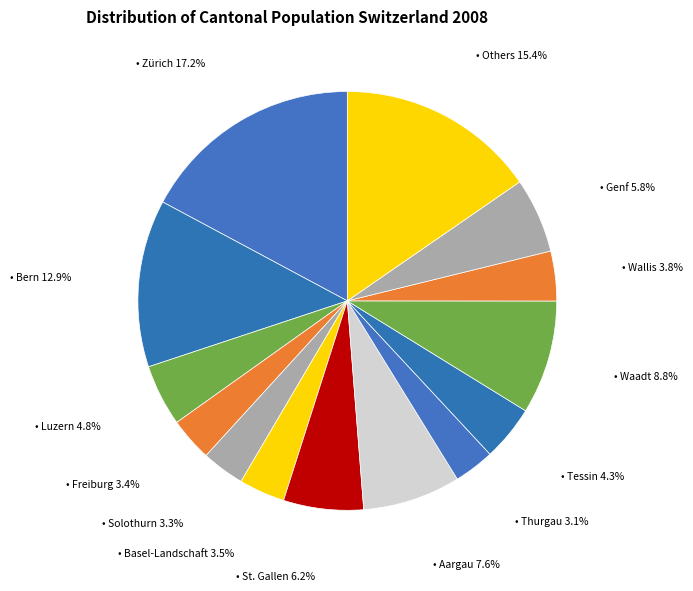

How many segments does this pie chart have?

14